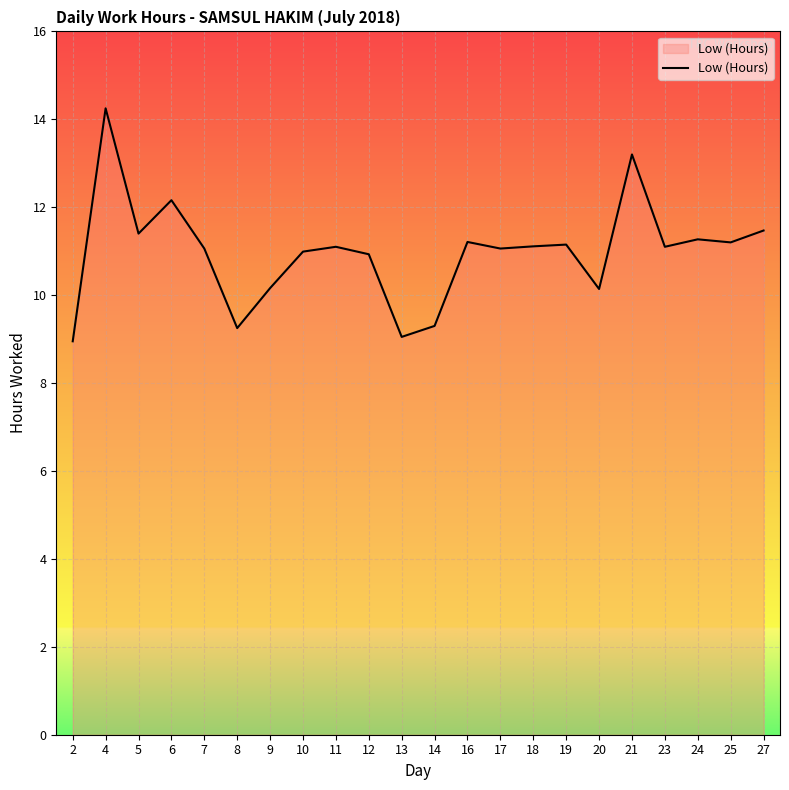

The chart shows a value of 12.2 at 2. True or false?

False